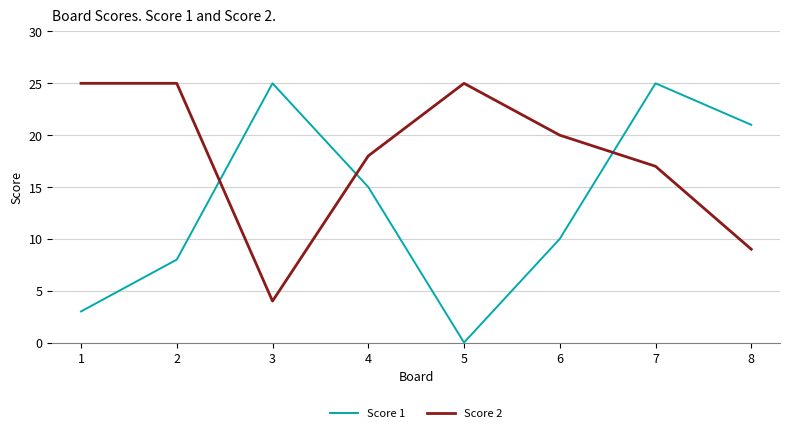

What is the total value across all series at 5?

25